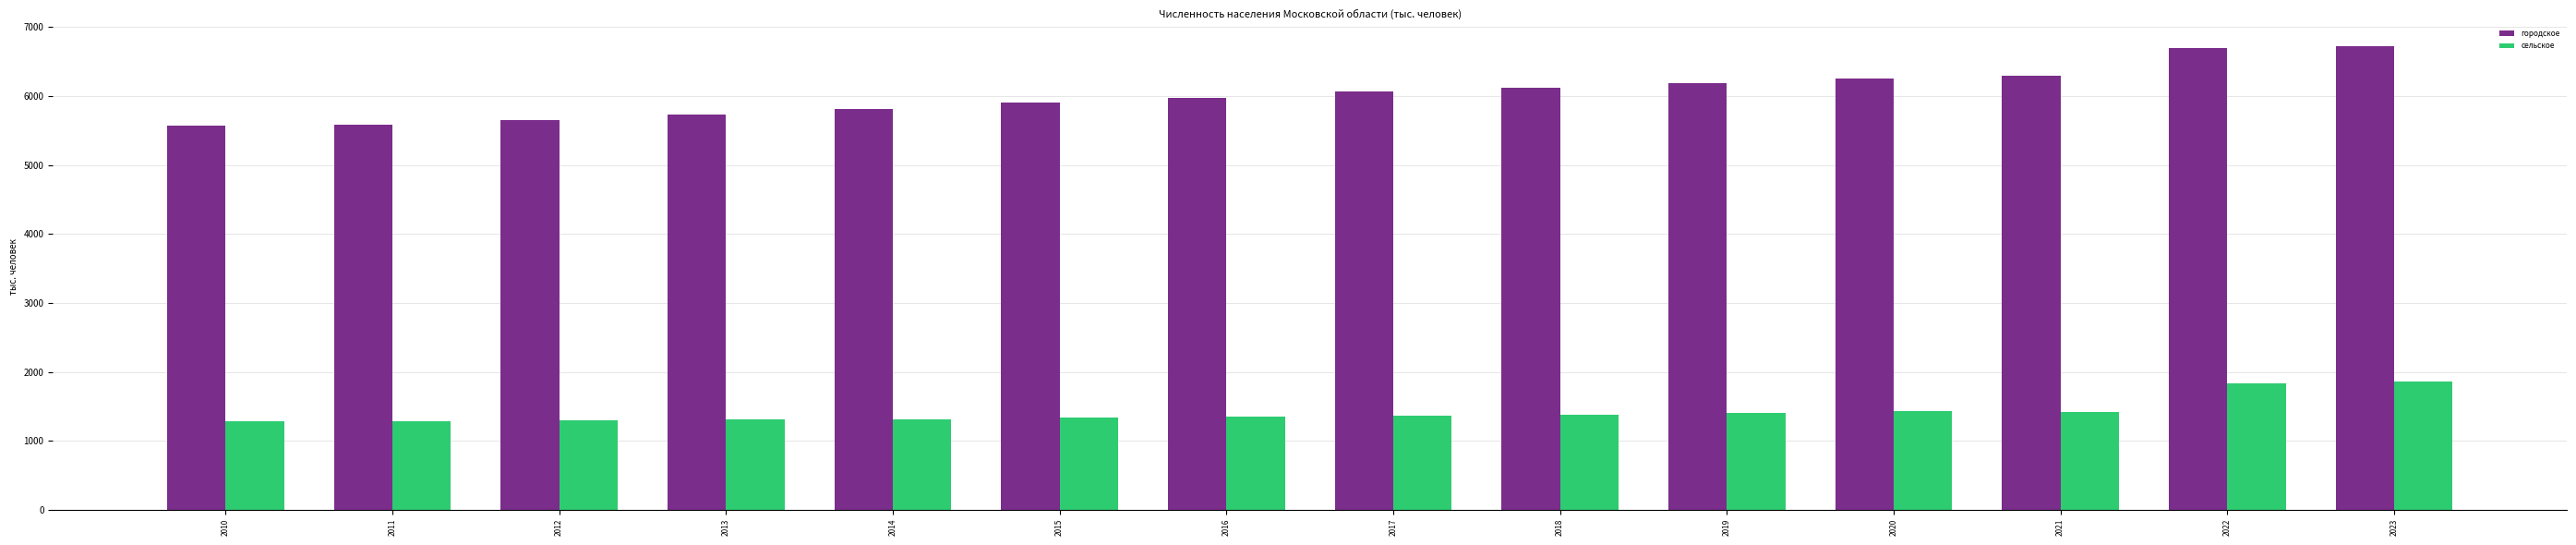

What is the value of the городское bar at the 3rd from the left?

5653.7